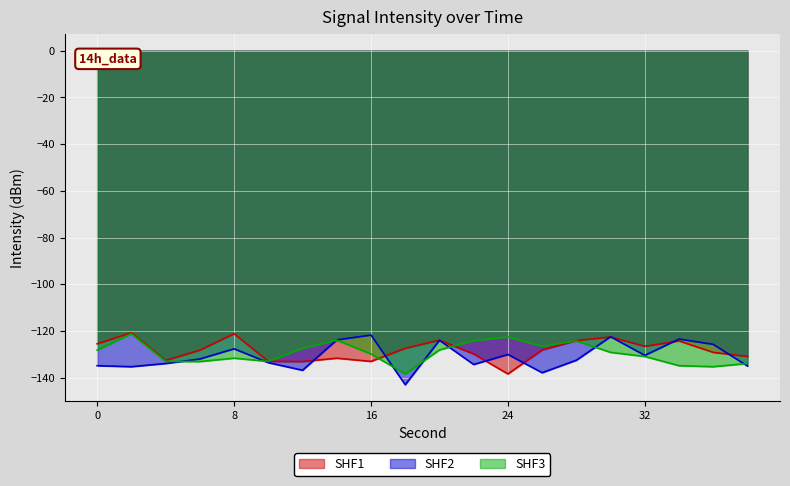

Reading right to left, extract all data points from this chart.

SHF1: 38=-130.9	36=-129.1	34=-124.2	32=-126.5	30=-122.5	28=-124.1	26=-128.1	24=-138.4	22=-129.8	20=-123.9	18=-127.4	16=-133.0	14=-131.6	12=-133.1	10=-133.0	8=-121.2	6=-128.2	4=-132.6	2=-120.7	0=-125.5
SHF2: 38=-135.0	36=-125.7	34=-123.4	32=-130.4	30=-122.4	28=-132.5	26=-137.8	24=-130.0	22=-134.3	20=-124.0	18=-143.0	16=-121.7	14=-123.8	12=-136.8	10=-133.5	8=-127.6	6=-132.0	4=-133.9	2=-135.3	0=-134.8
SHF3: 38=-133.9	36=-135.3	34=-134.8	32=-130.9	30=-129.1	28=-124.2	26=-126.5	24=-122.5	22=-124.1	20=-128.1	18=-138.4	16=-129.8	14=-123.9	12=-127.4	10=-133.0	8=-131.6	6=-133.1	4=-133.0	2=-121.2	0=-128.2